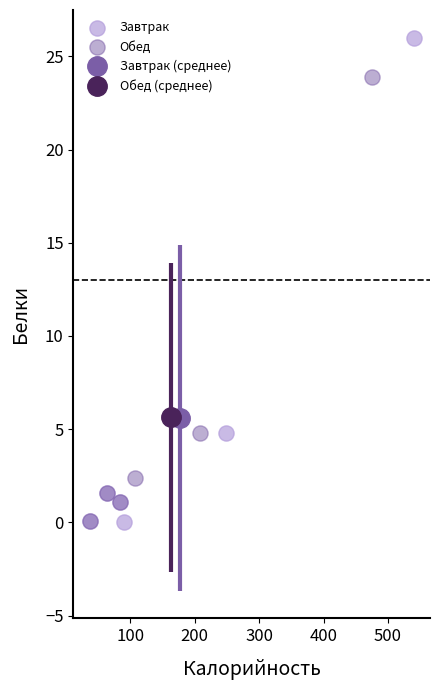

Which series has the largest Y range (max minus min)?

Завтрак